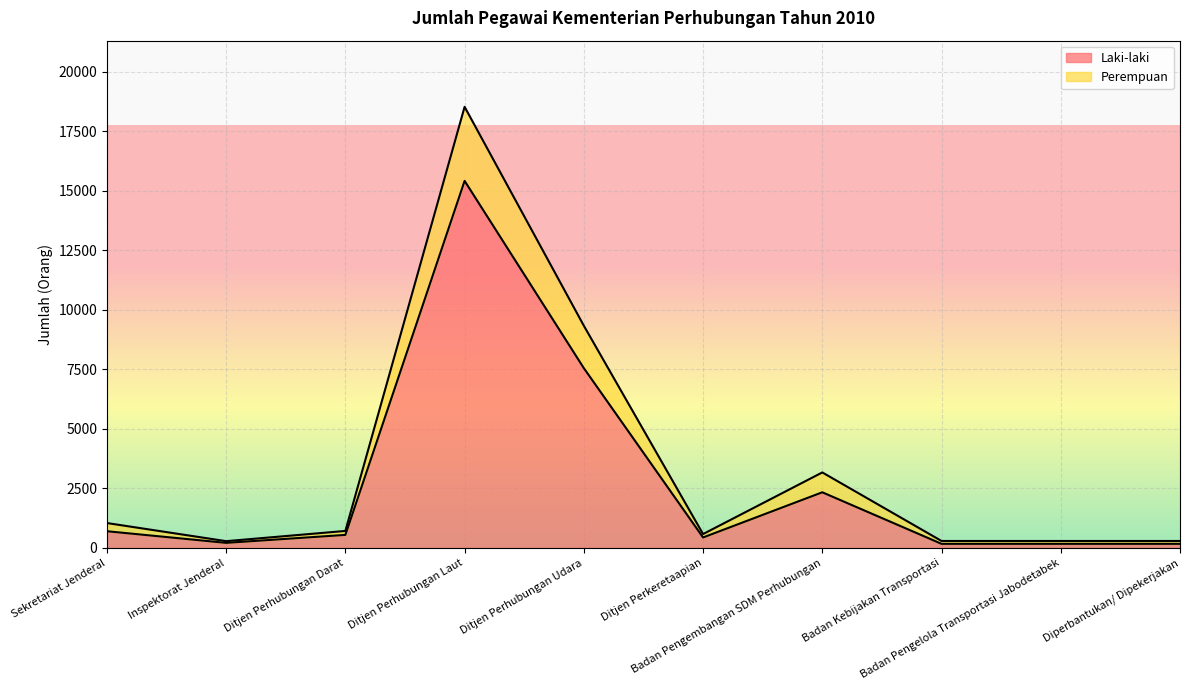

What is the total value across all series at Badan Pengembangan SDM Perhubungan?

3170